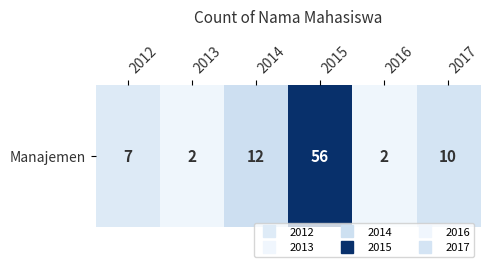

Between 2013 and 2012, which is larger?

2012